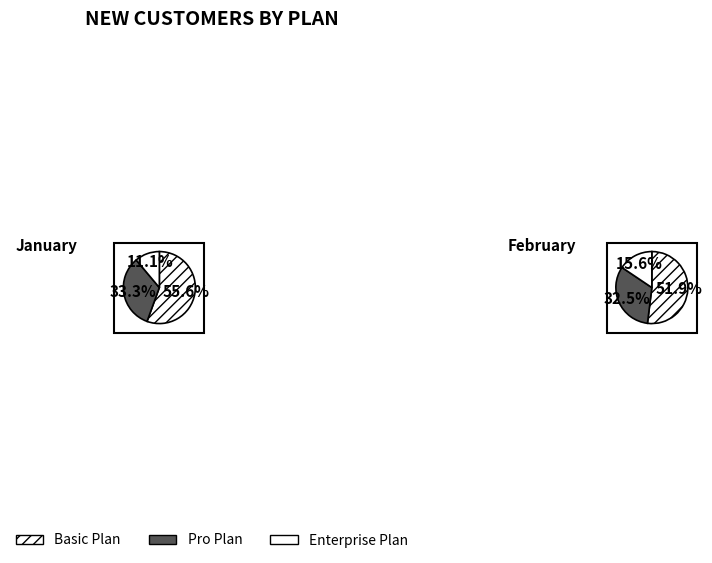

True or false: New Customers (Pro Plan) accounts for 25% of the total.

False